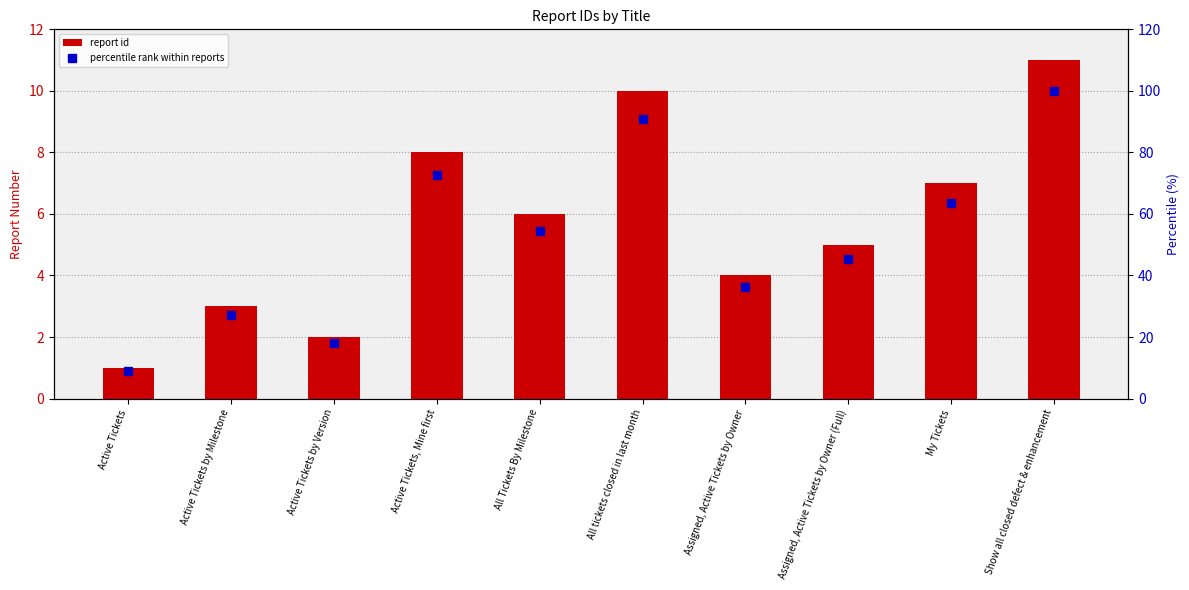

Which series has the largest total across all categories?

percentile rank within reports